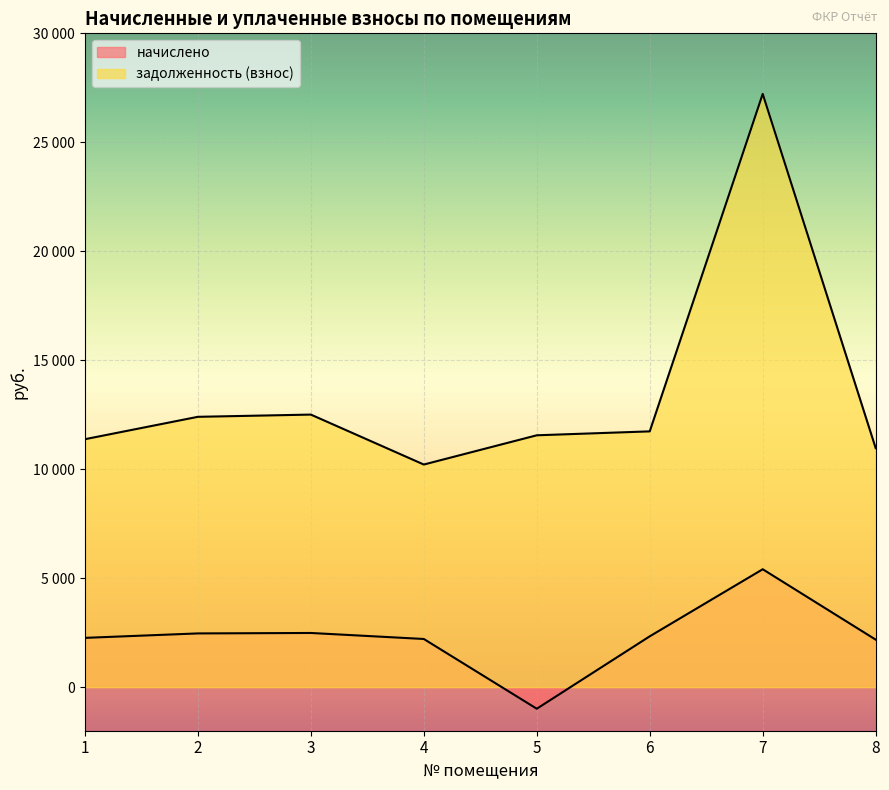

Where does the задолженность (взнос) series first go above 11735?

2